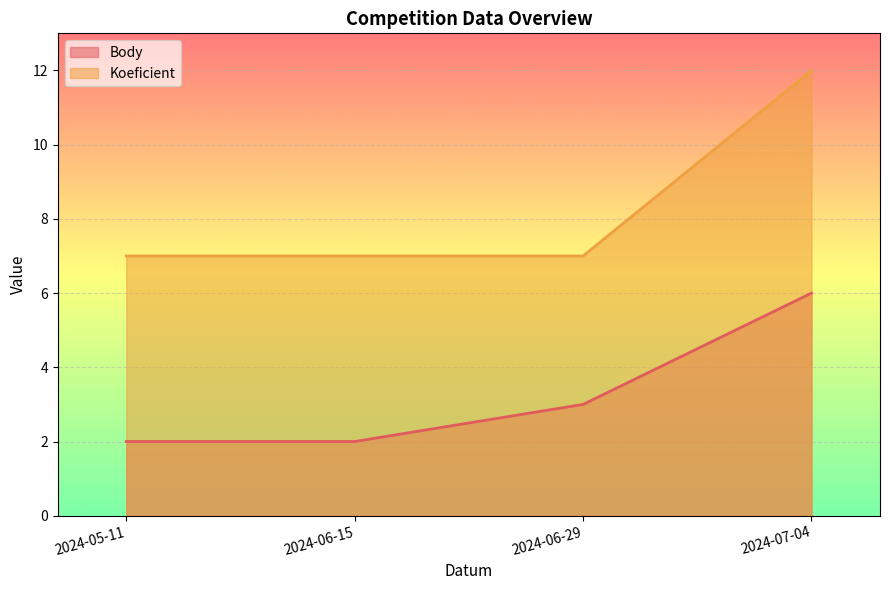

What is the label of the 3rd point from the left?

2024-06-29